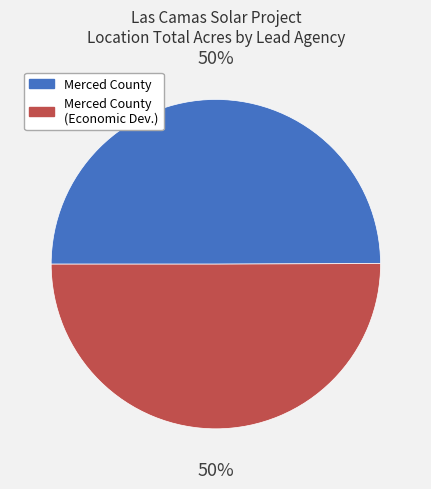

To the nearest percent, what is the average slice percentage?

50%